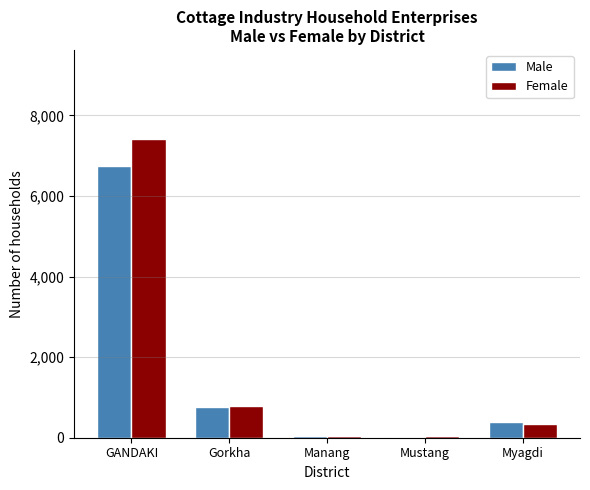

Count the number of categories in the chart.

5